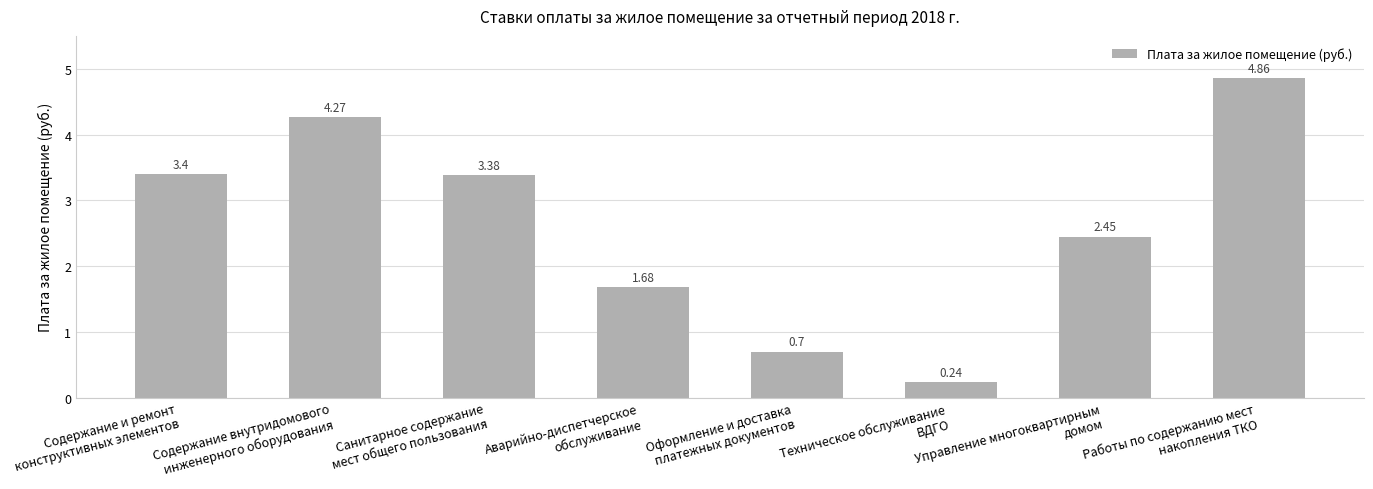

What is the sum of all values?

21.0